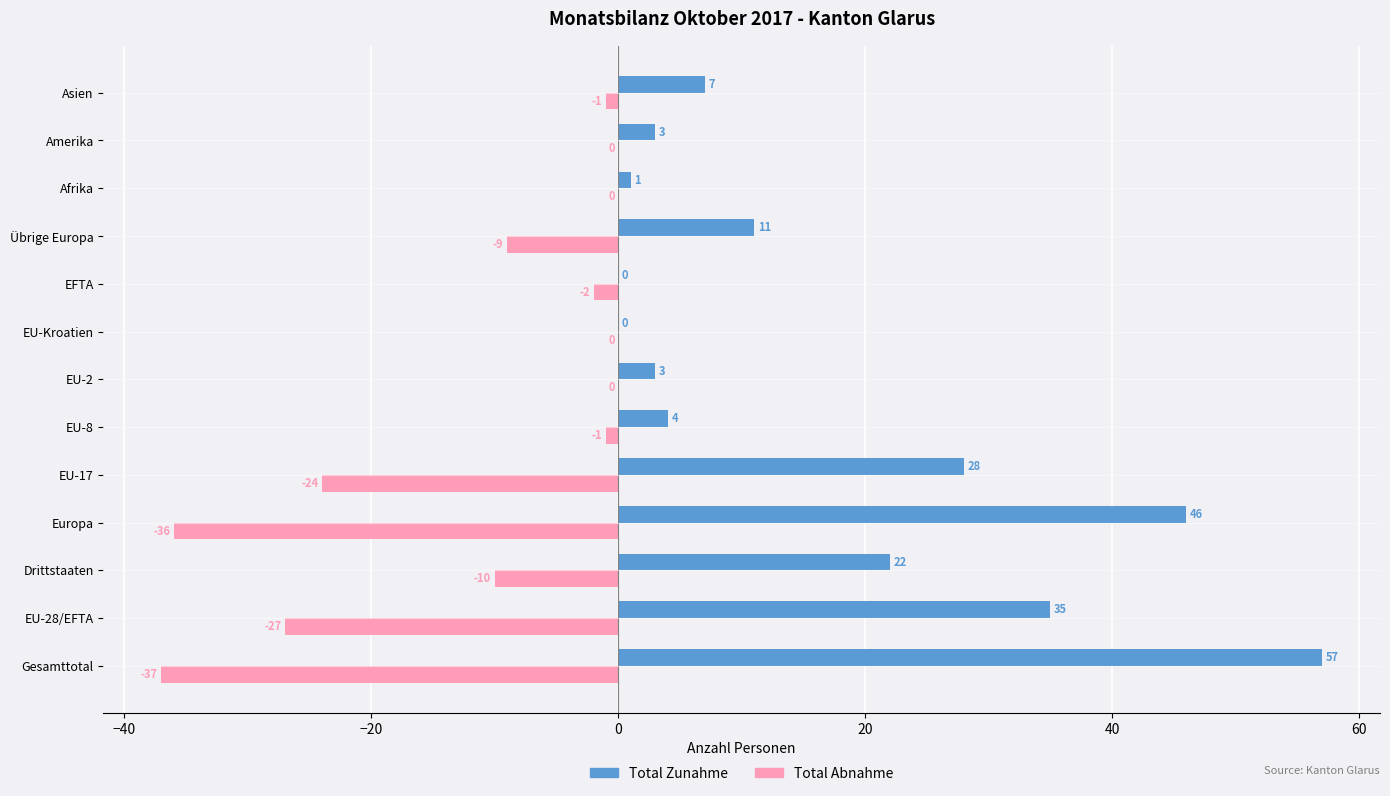

What is the sum of all Total Zunahme values?

217